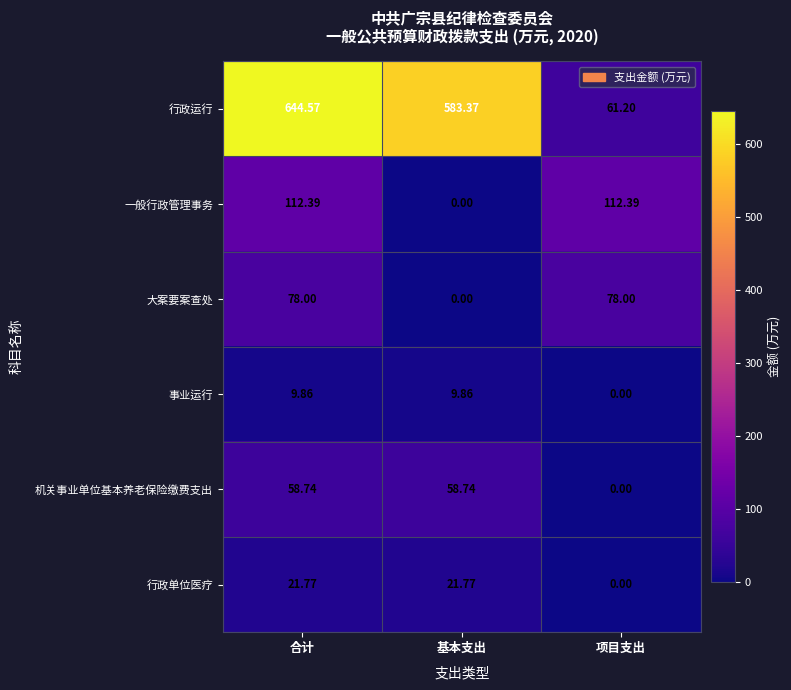

What is the spread (max minus min) of values at 合计?

634.7